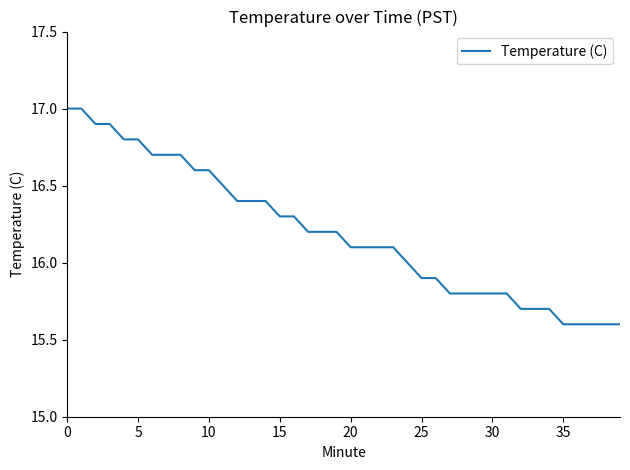

What is the minimum value shown in the chart?

15.6